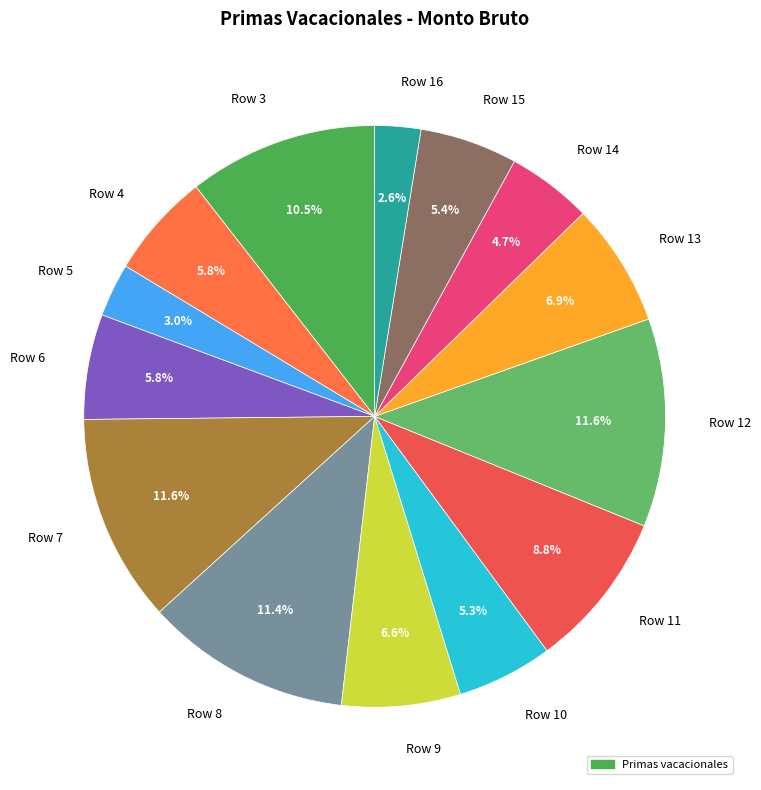

Which has a higher value, Row 5 or Row 4?

Row 4